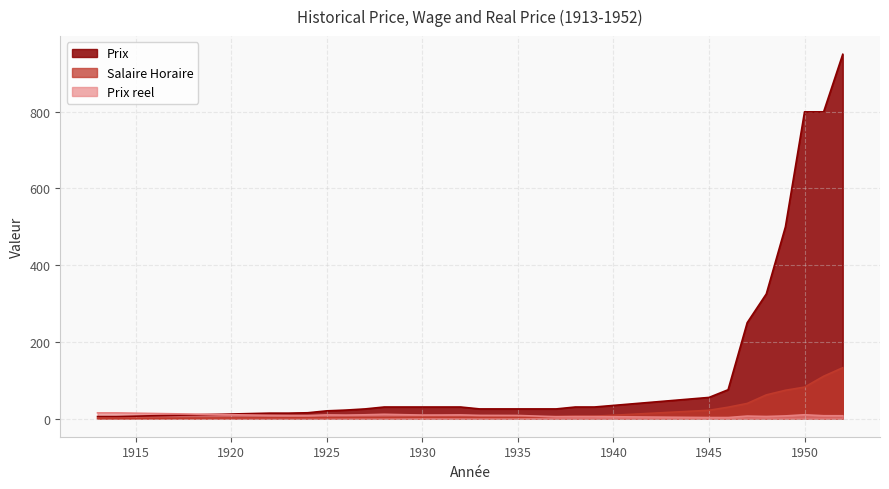

At how many categories does at least one series exceed 818?

1